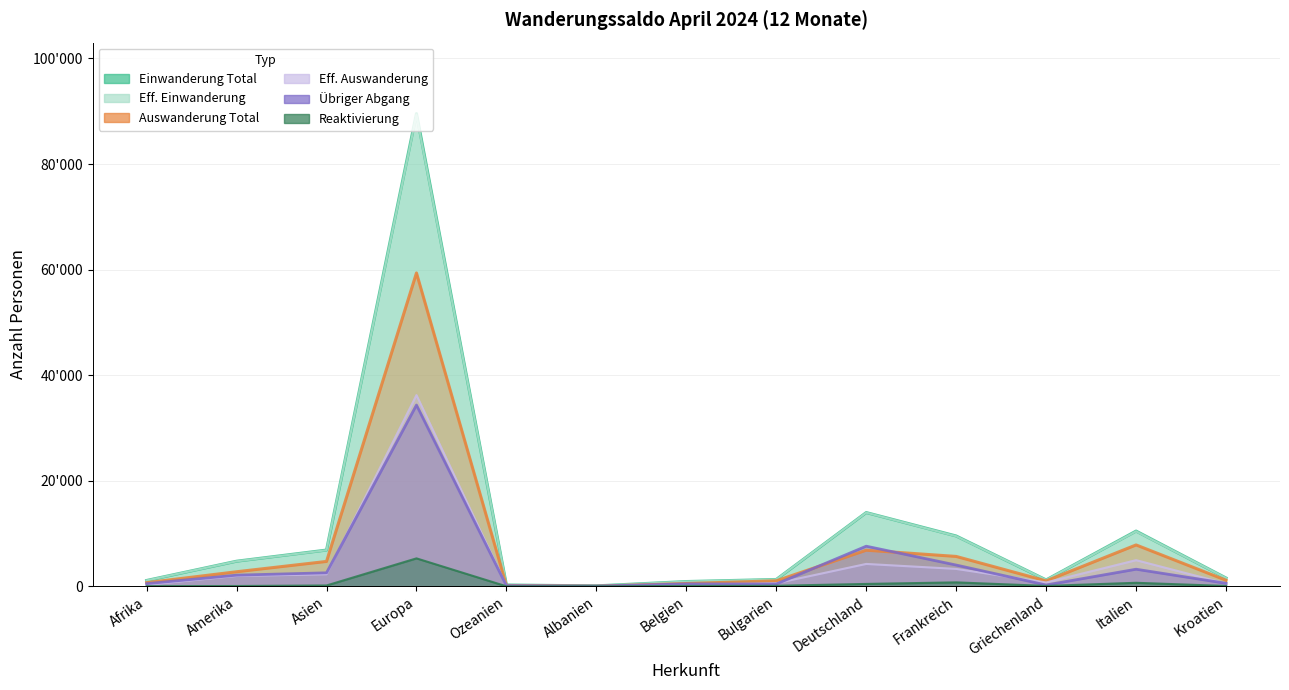

At which label does Übriger Abgang reach its peak?

Europa